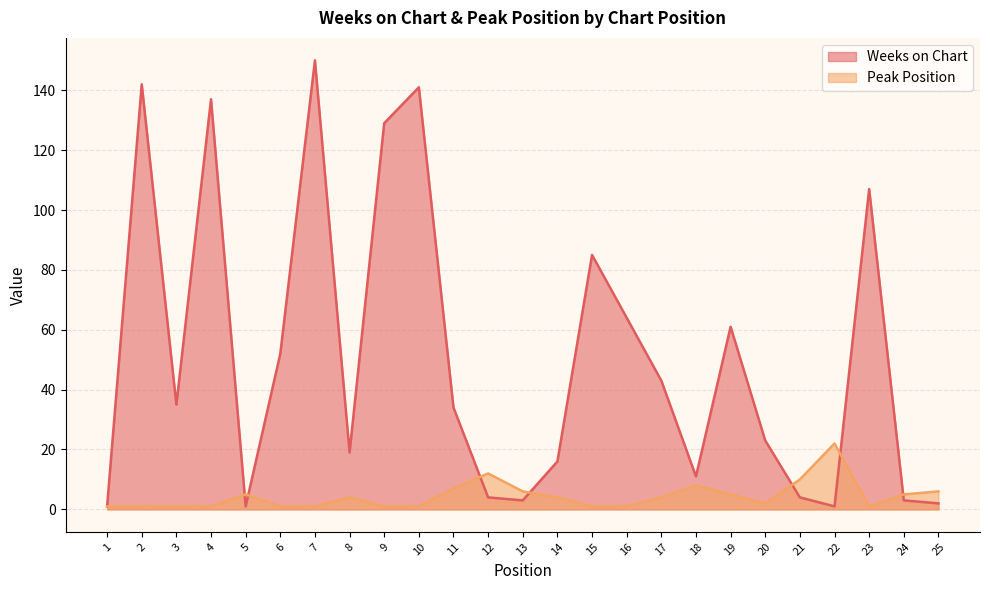

At which category does Weeks on Chart reach its first local peak?

2